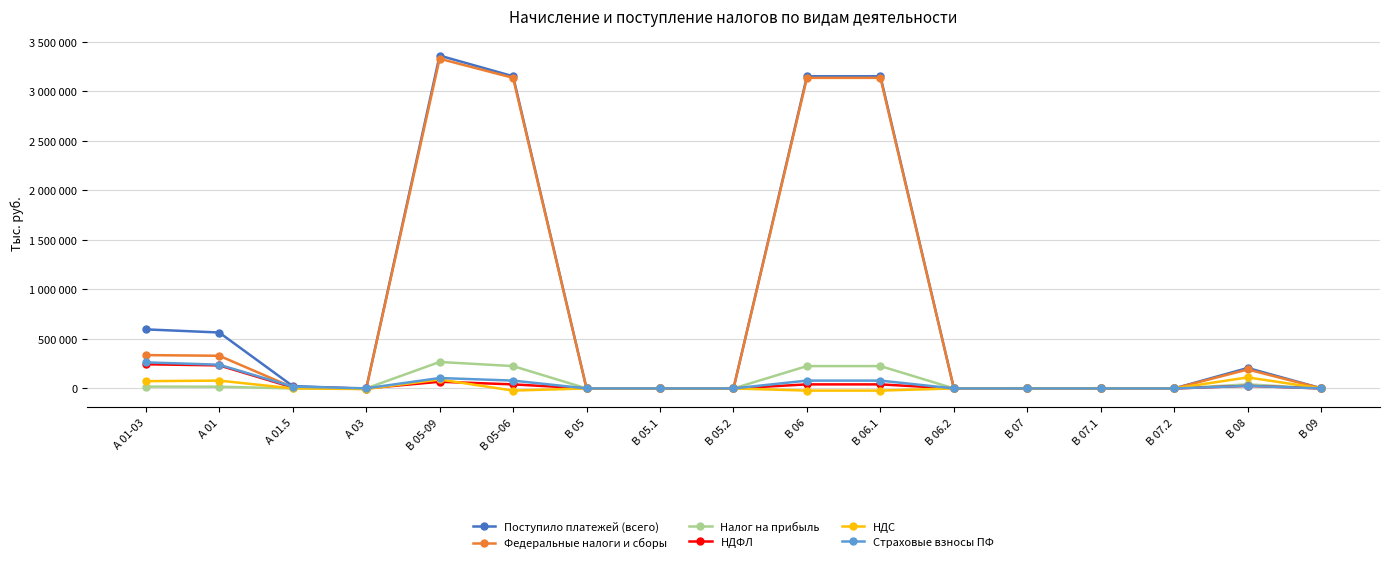

Where is the first local maximum for Поступило платежей (всего)?

B 05-09